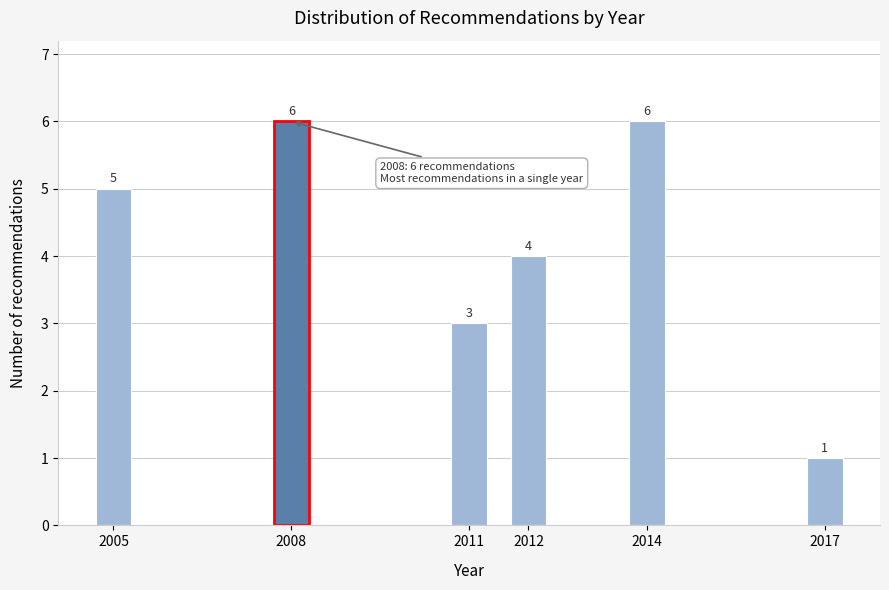

Reading right to left, list all the values displayed in this chart.

1	6	4	3	6	5